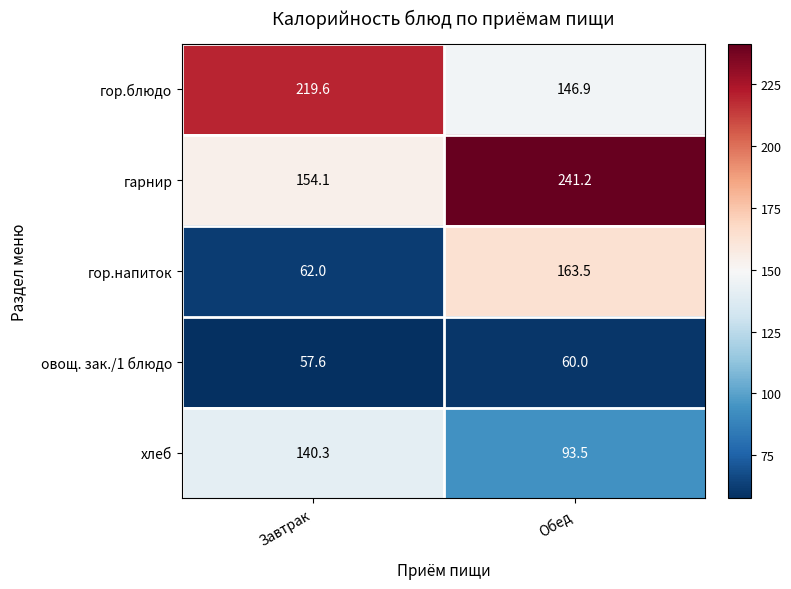

What value does the гарнир series have at Обед?

241.2